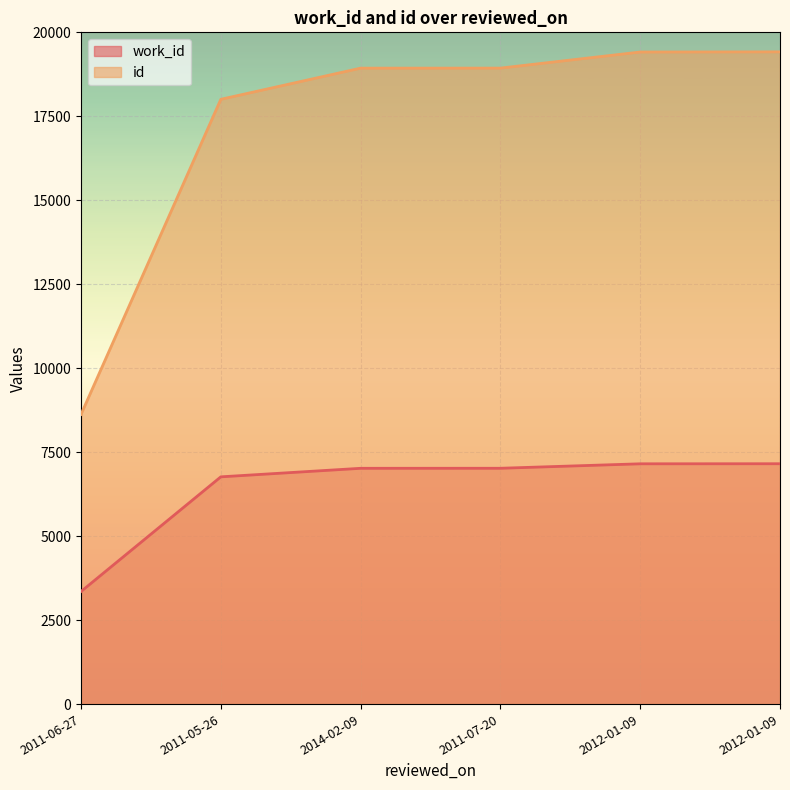

What is the difference between the highest and lowest values at 2011-07-20?

11914